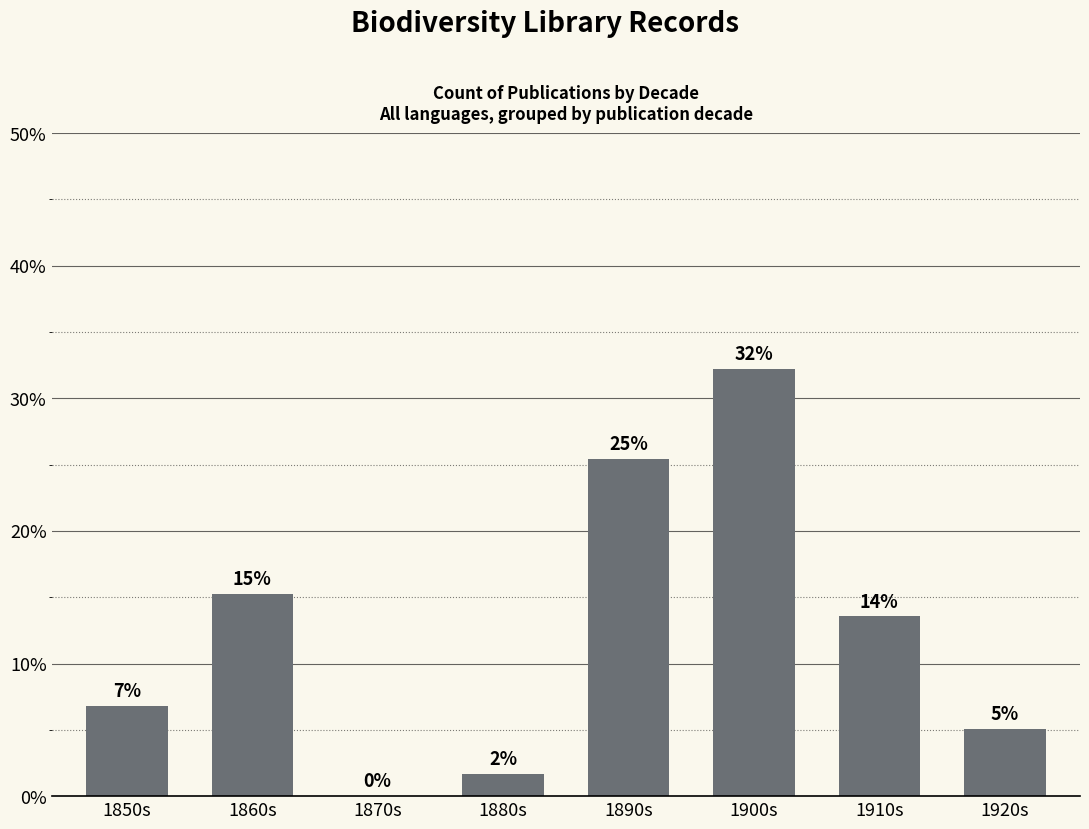

Are the bars horizontal?

No